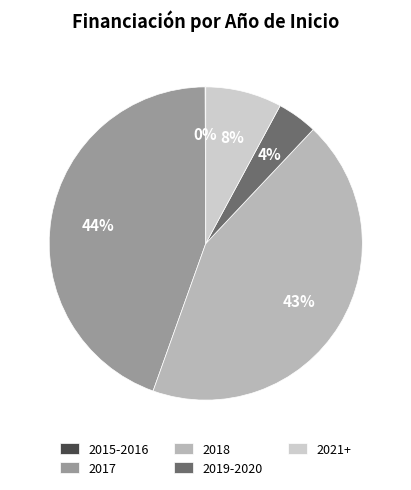

Is it true that 2017 is 13% of the pie?

False